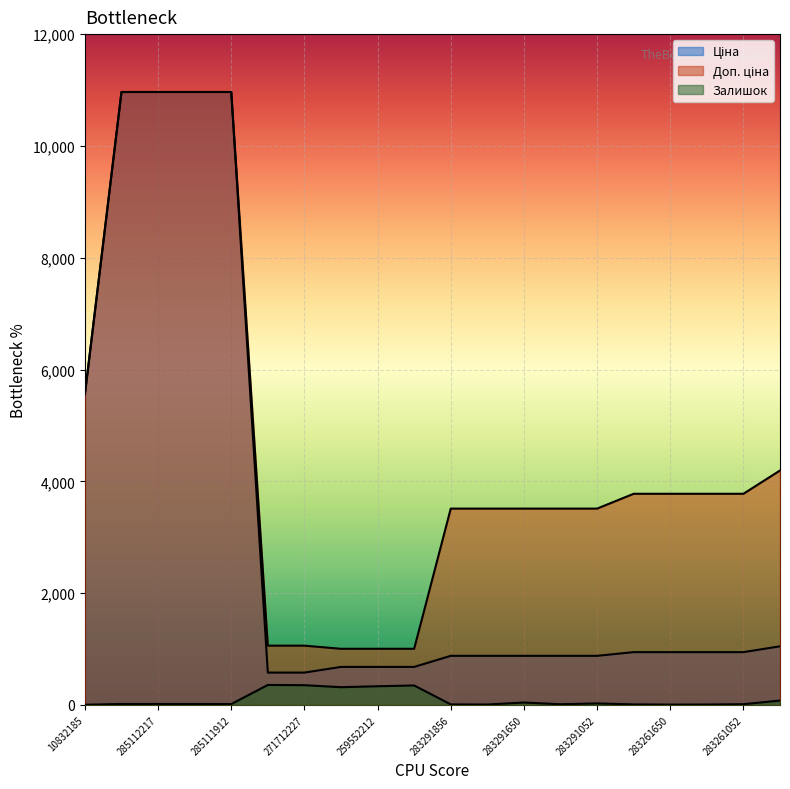

What is the value of the Ціна point at the 4th from the left?

10964.4